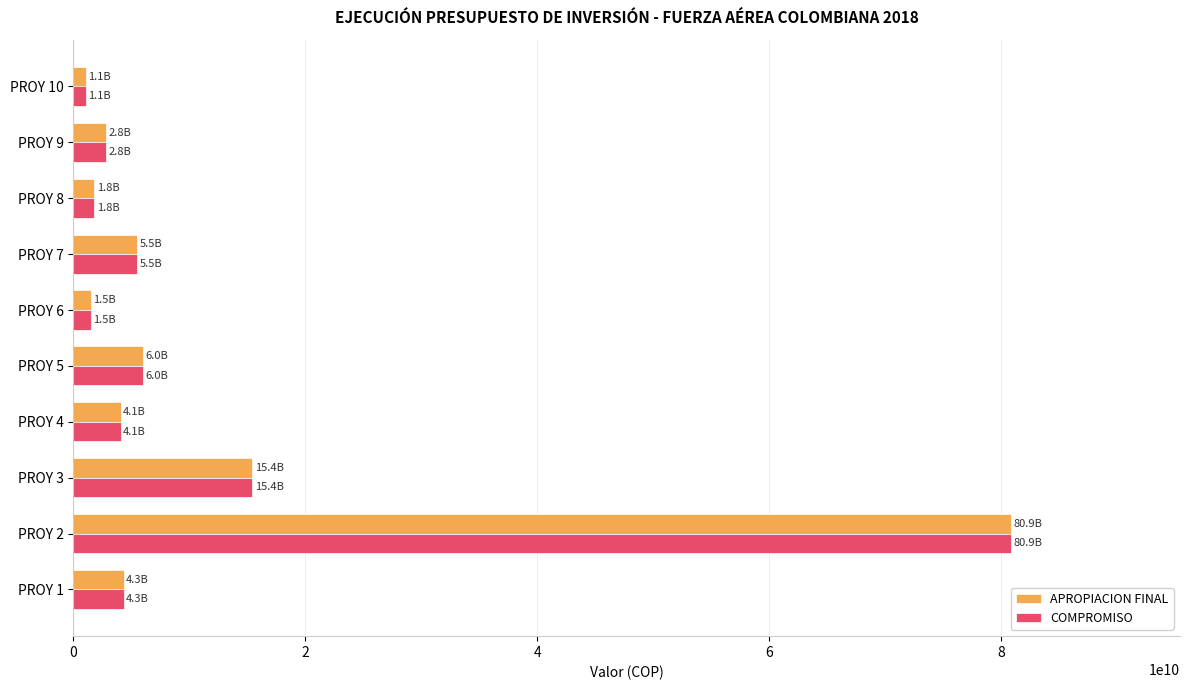

Which series has the widest spread of values?

APROPIACION FINAL